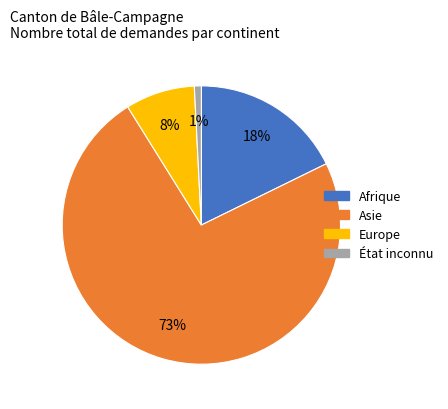

Is there any slice that represents more than half of the pie?

Yes